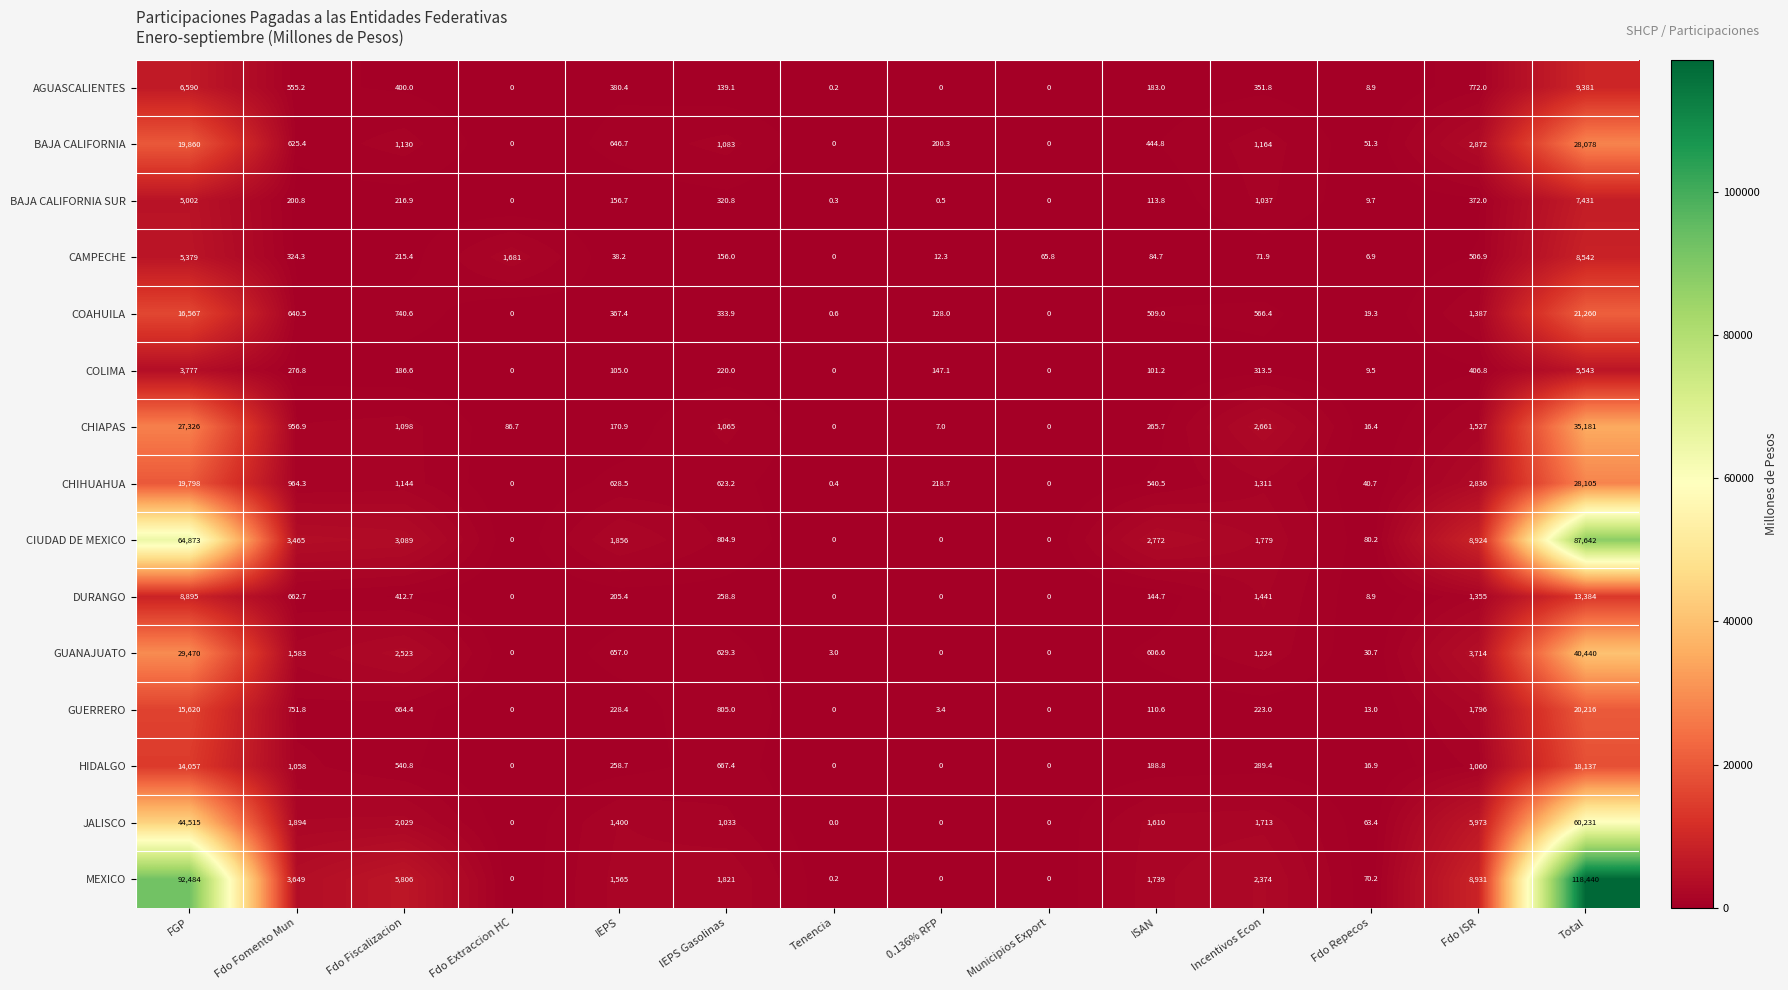

What is the total value across all series at Fdo Fomento Mun?

17607.7